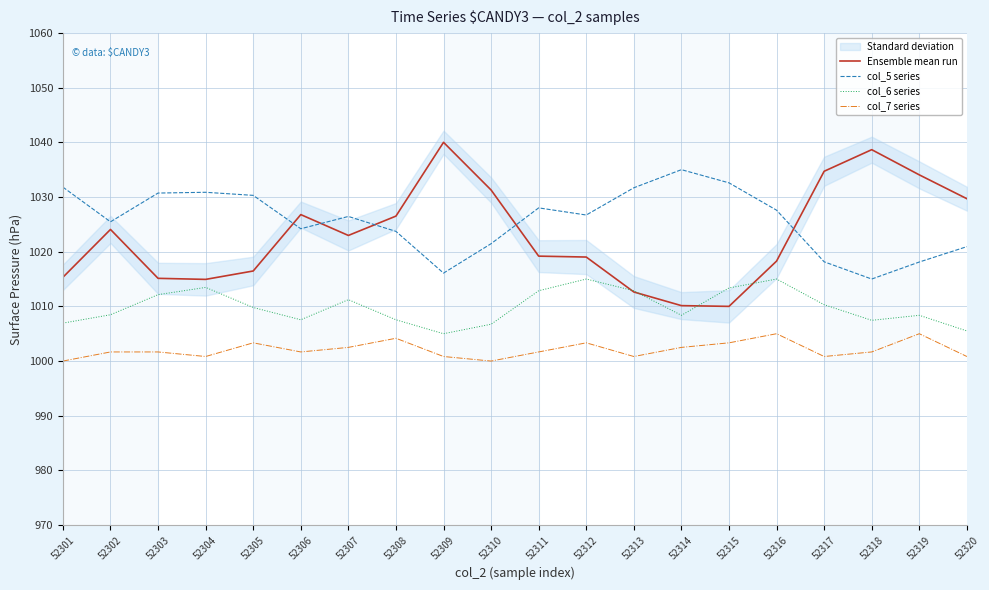

Is the value of col_6 series at 52315 greater than the value of col_5 series at 52310?

No